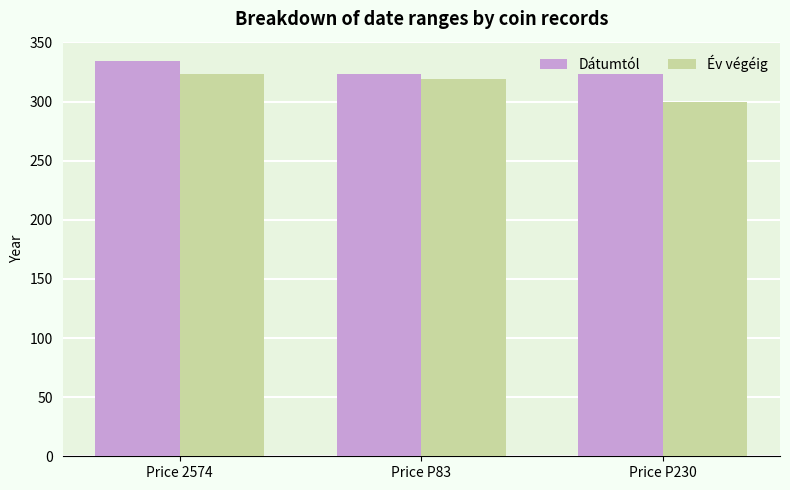

What is the label of the 3rd bar from the left?

Price P230